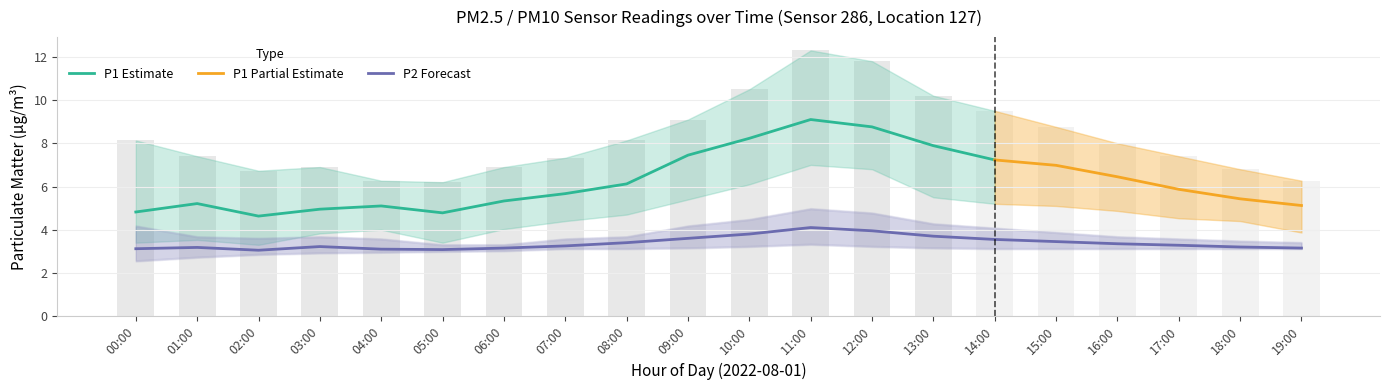

At 17:00, list the series in order from smallest to largest.

P2_low, P2, P2_high, P1_low, P1, P1_high